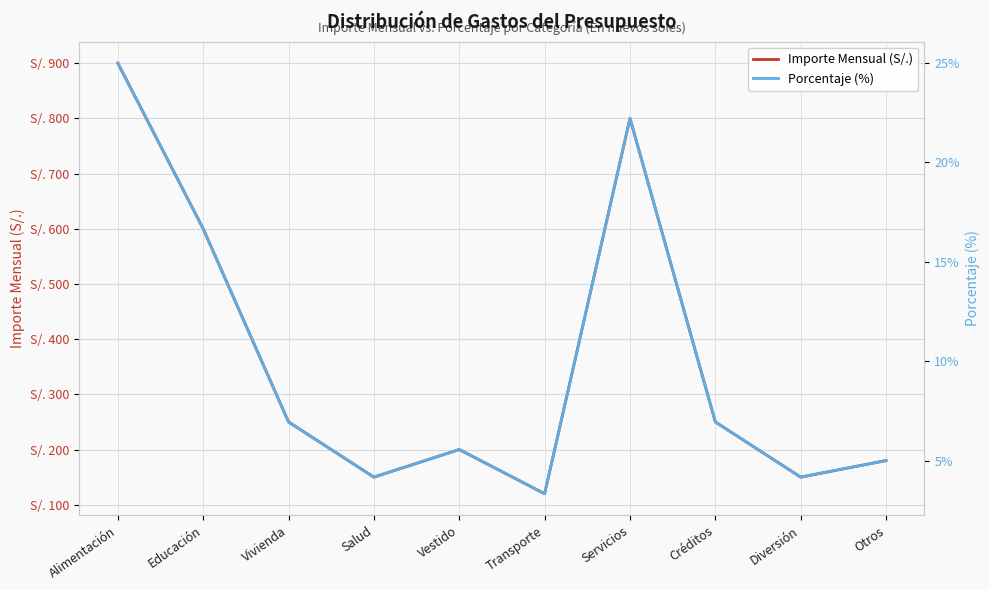

Rank the series by their average value, from lowest to highest.

Porcentaje (%), Importe Mensual (S/.)